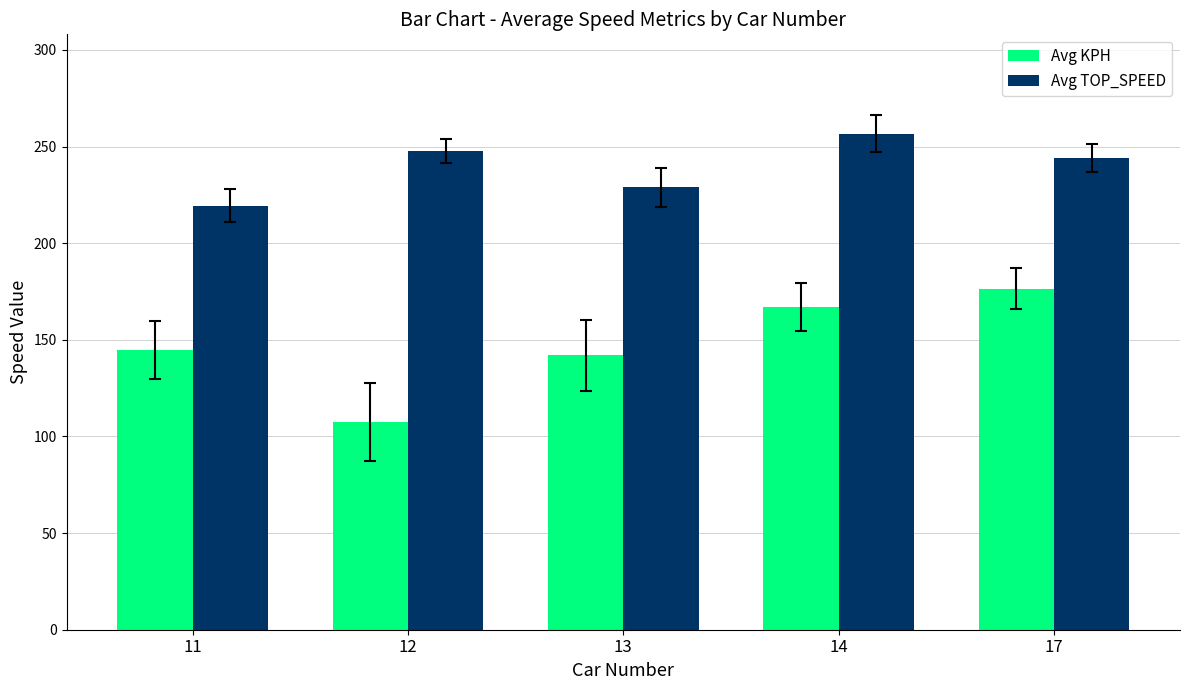

What is the sum of all Avg KPH values?

737.6